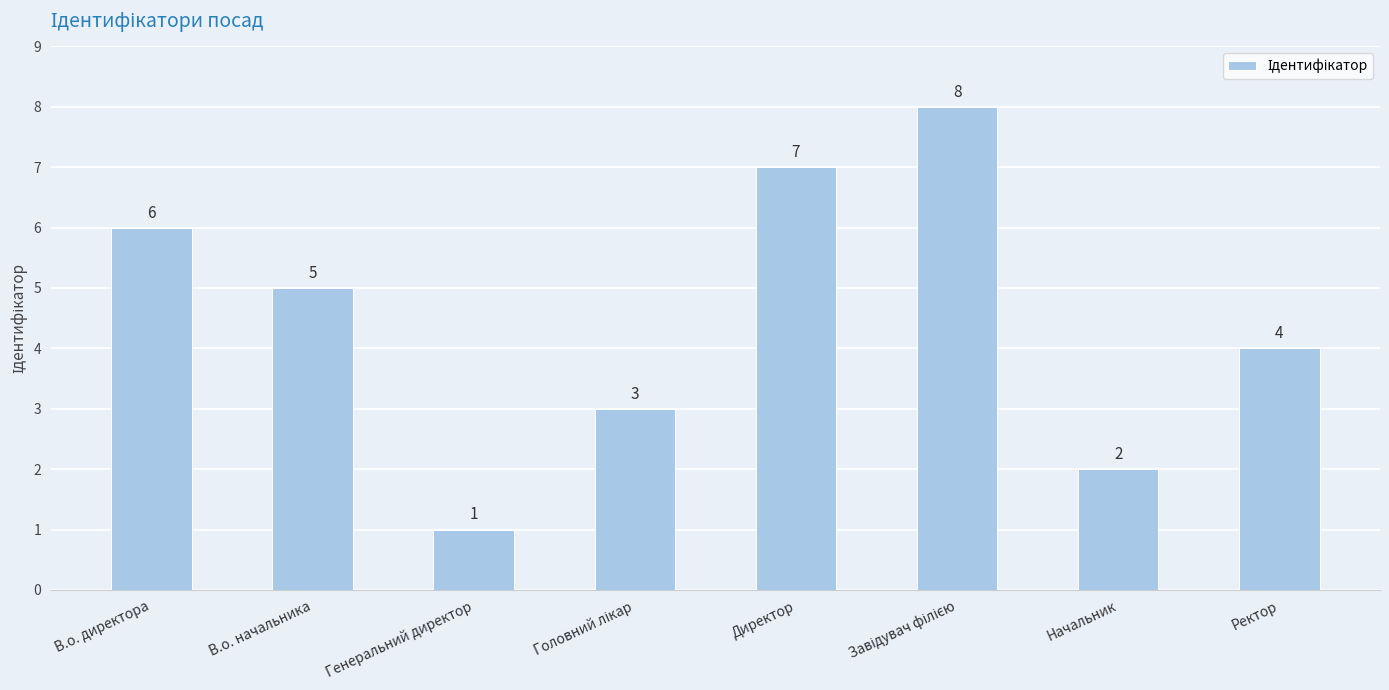

What is the ratio of the value at Начальник to the value at В.о. начальника?

0.4